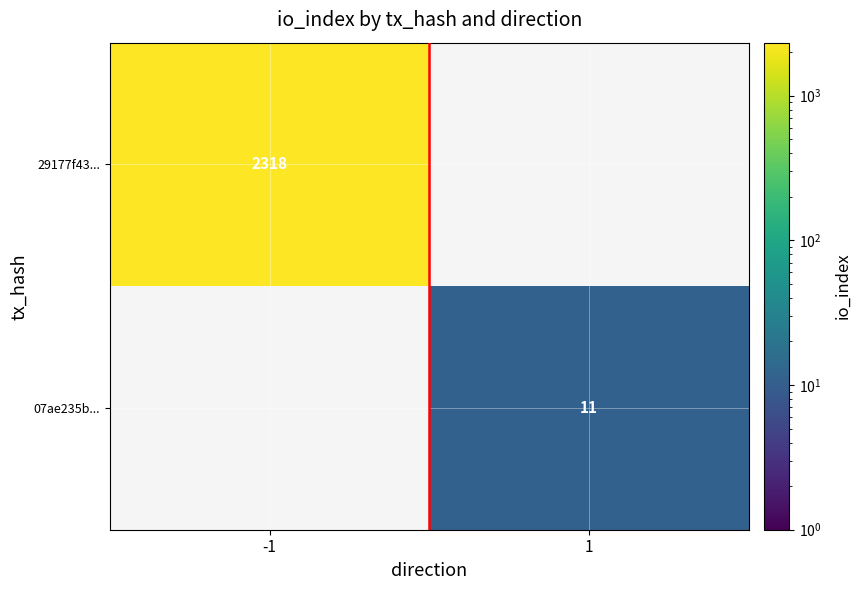

What is the greatest value displayed?

2318.0